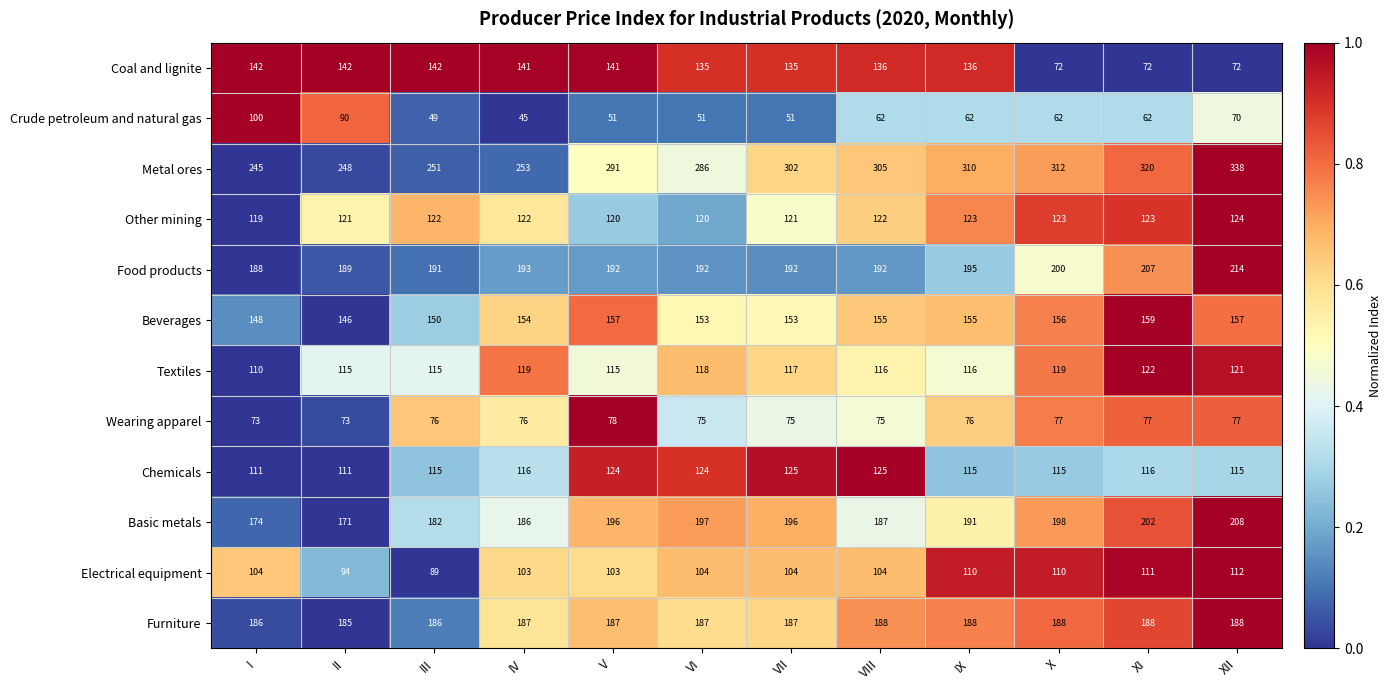

The Food products series shows 75 at IV. True or false?

False